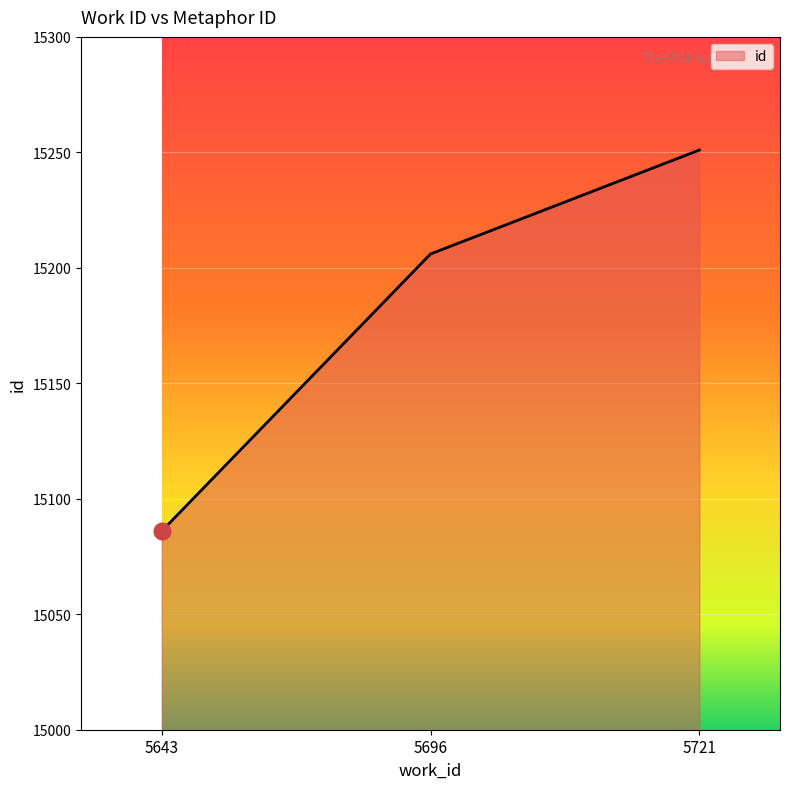

Approximately how many times larger is the value at 5696 compared to 5721?

1.0